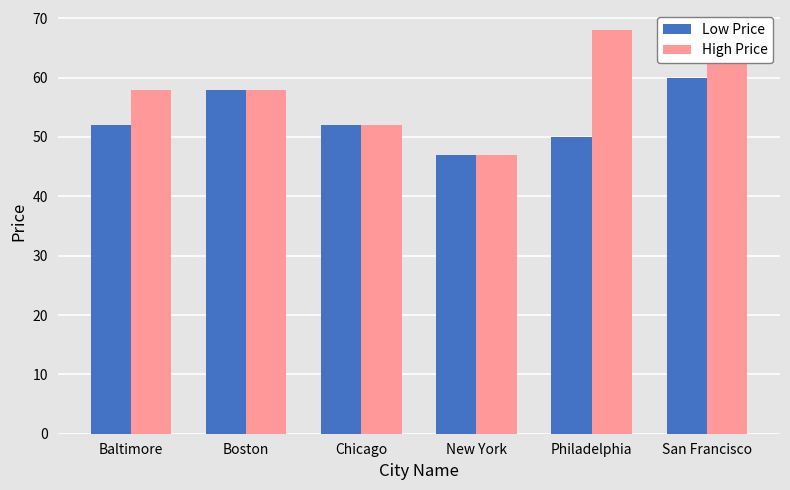

What is the average value of the High Price series?

58